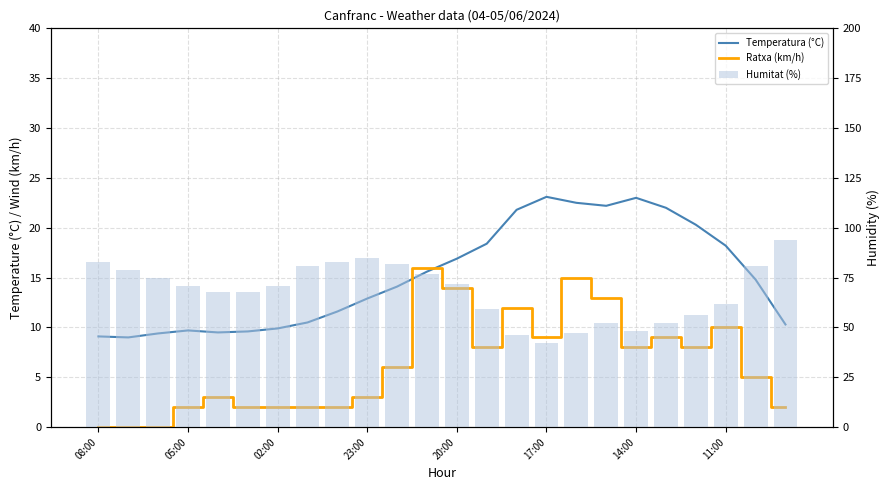

What is the label of the 11th bar from the left?

10